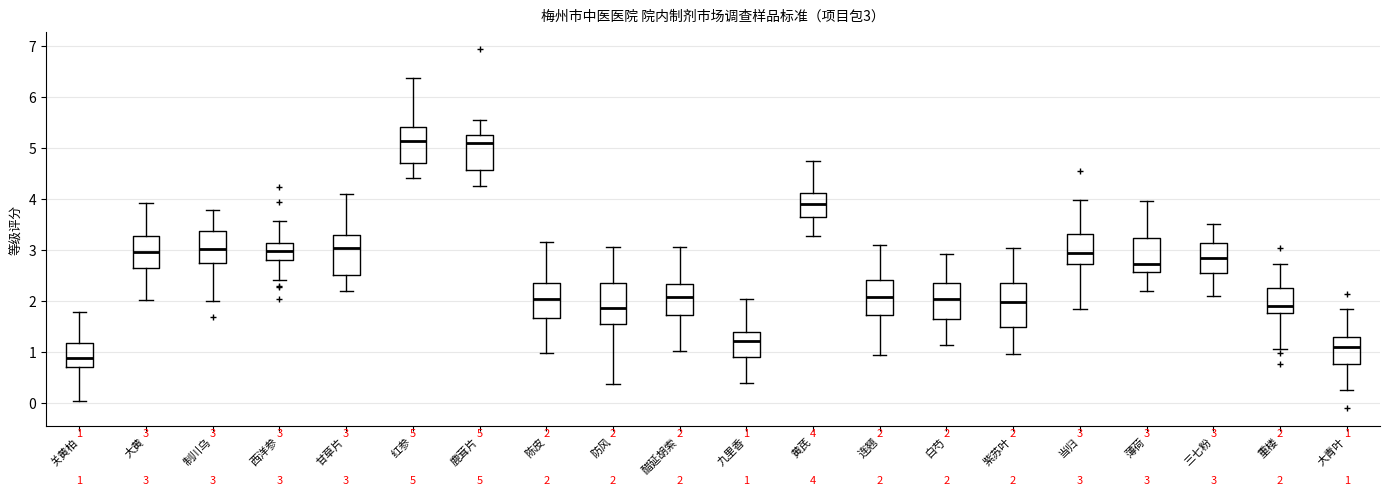

Which box has the lowest median line?

关黄柏